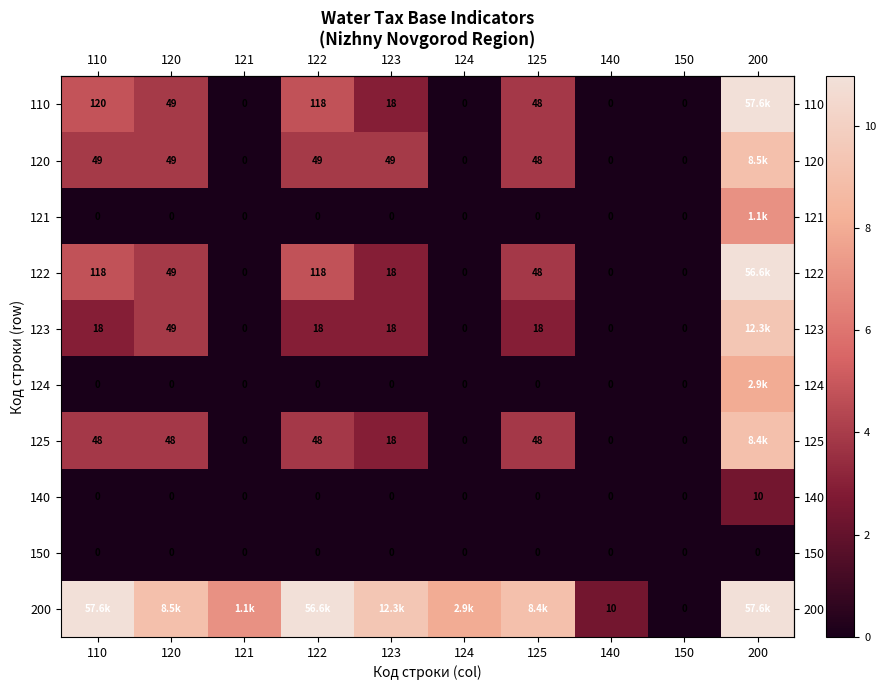

What is the greatest value displayed?

11.0